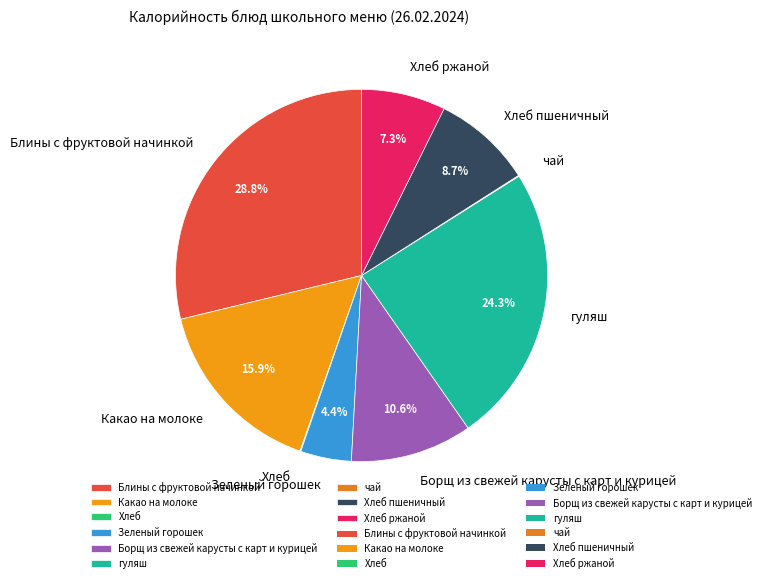

To the nearest percent, what is the difference between the Зеленый горошек and Борщ из свежей карусты с карт и курицей slice percentages?

6%